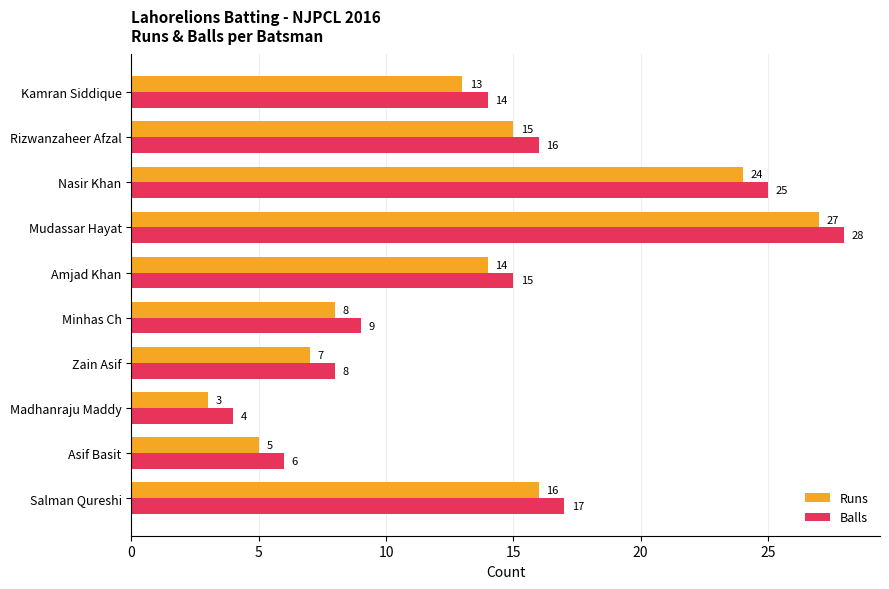

At which category is the sum across all series the highest?

Mudassar Hayat